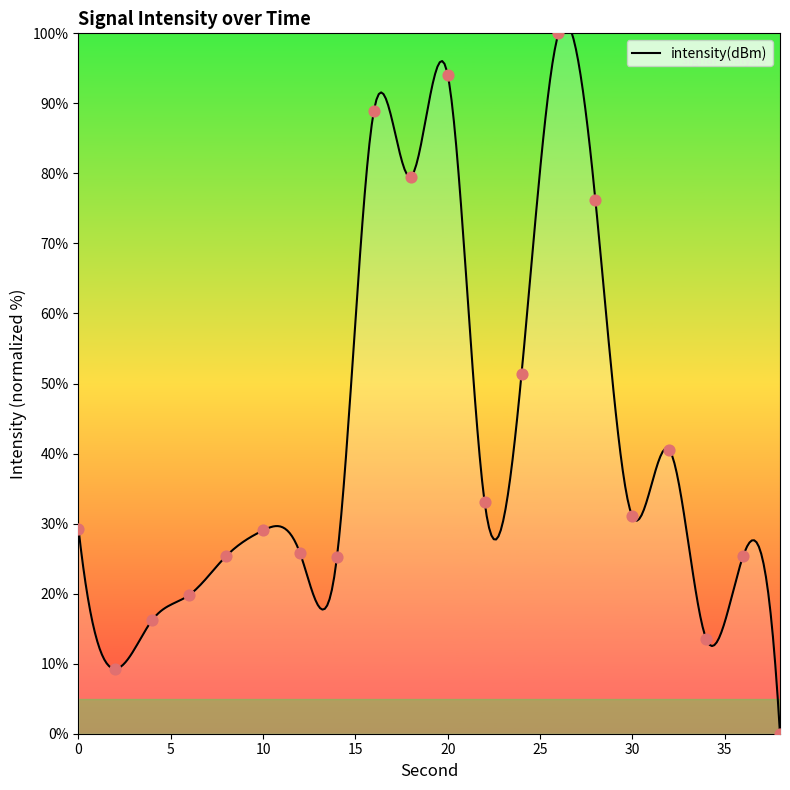

What is the change in value from 2 to 12?

+16.5